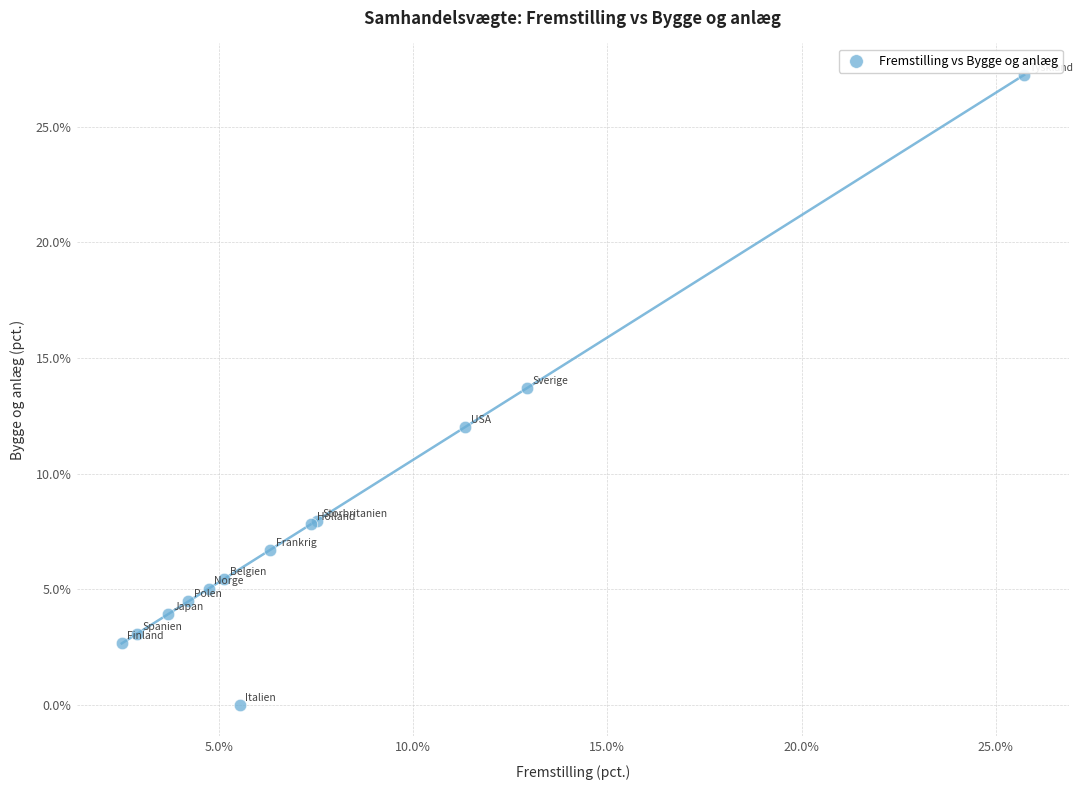

What Y value in the scatter plot is closest to 13?

13.7